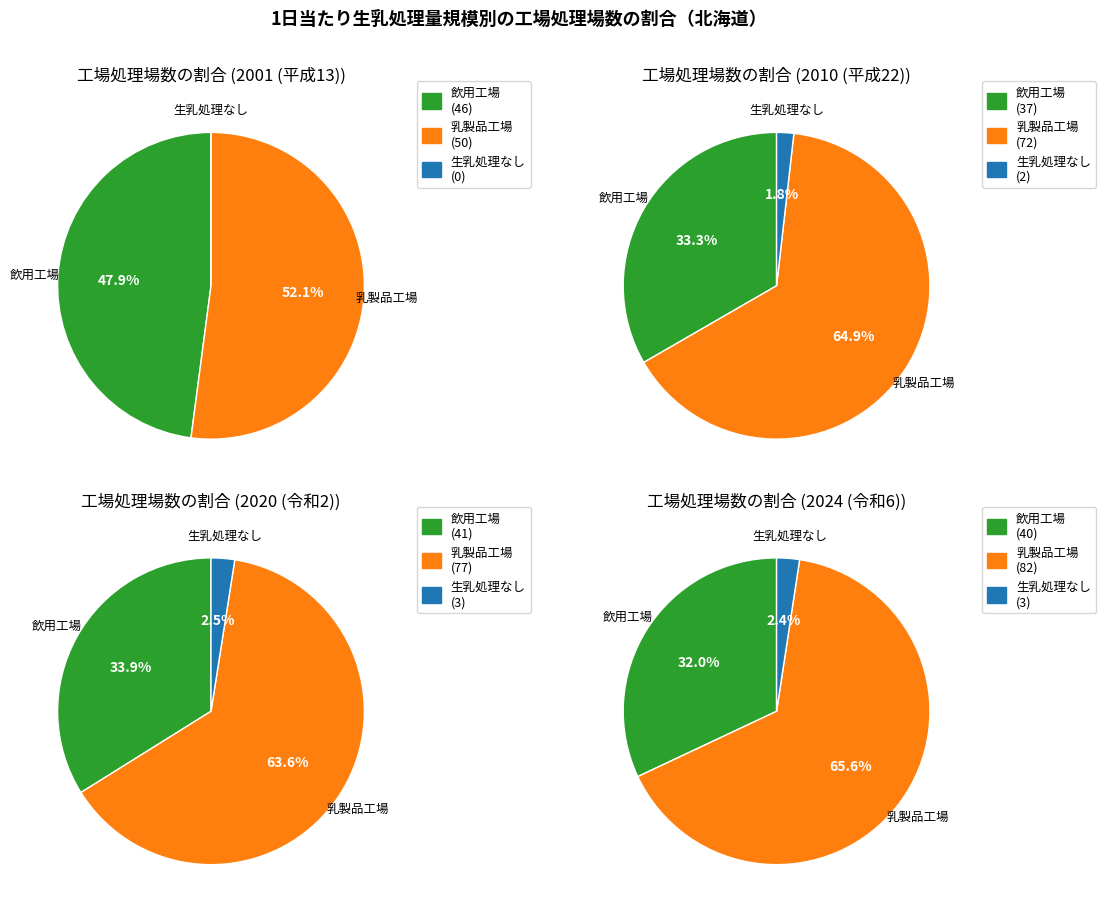

Is it true that 2004 is 1% of the pie?

False